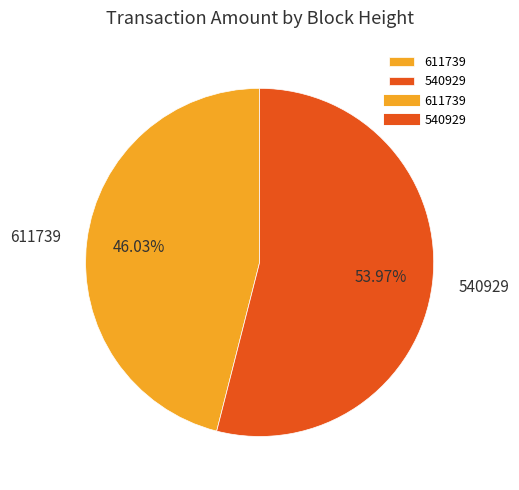

To the nearest percent, what portion does 540929 represent?

54%